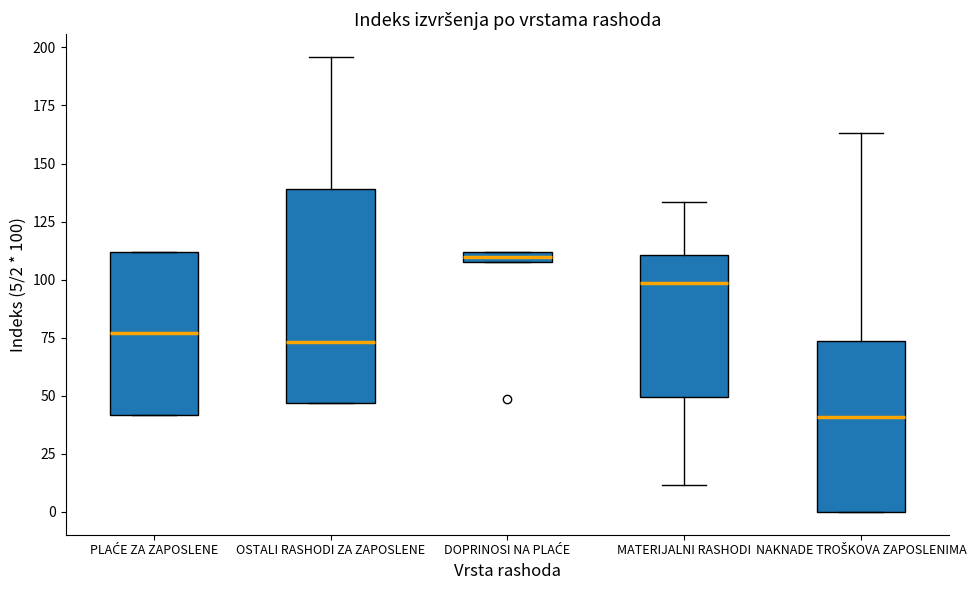

Which box's median line is the highest?

DOPRINOSI NA PLAĆE